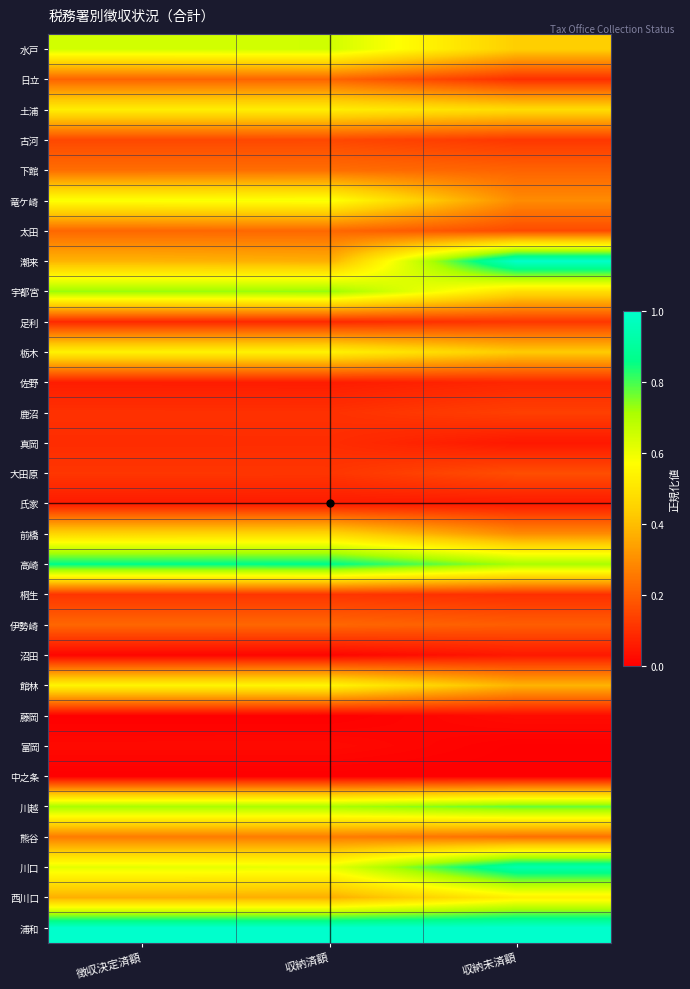

What is the maximum value shown in the chart?

1.0